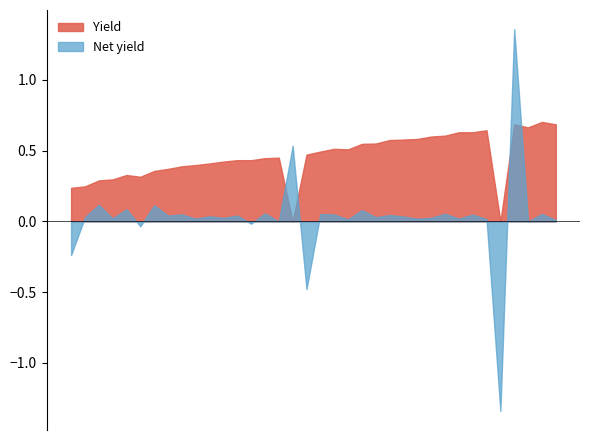

True or false: Yield and Net yield cross at least once.

True